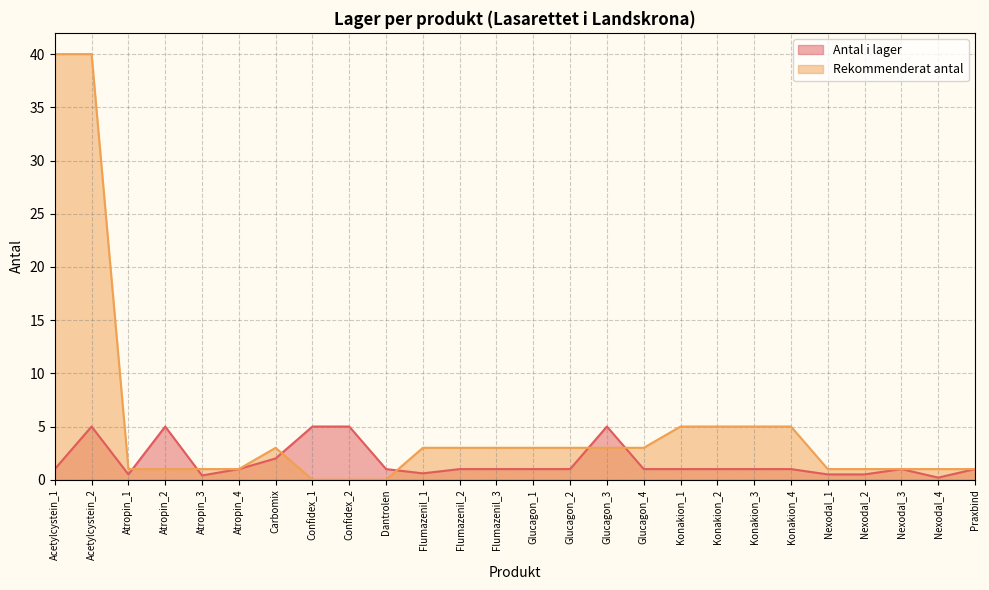

Read the Rekommenderat antal value at Konakion_1.

5.0